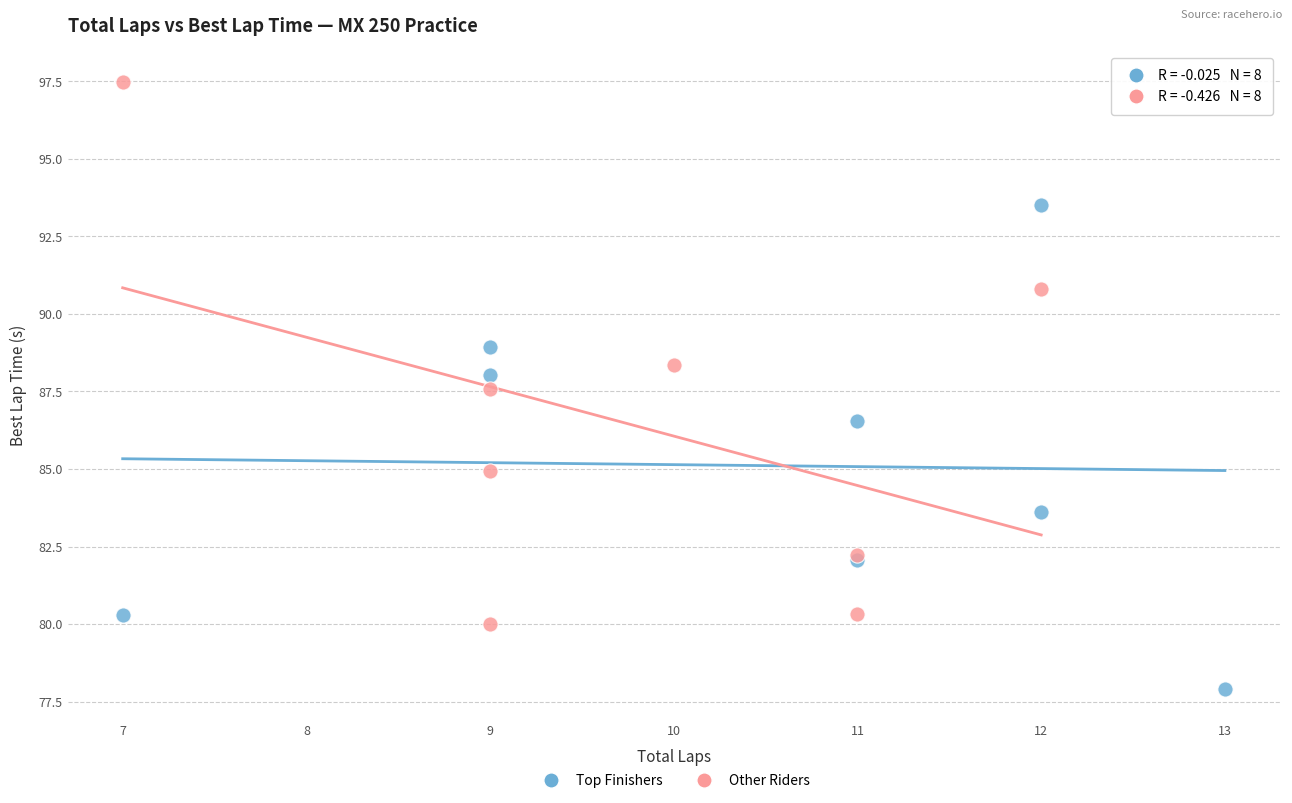

Which series contains the highest Y value?

Other Riders